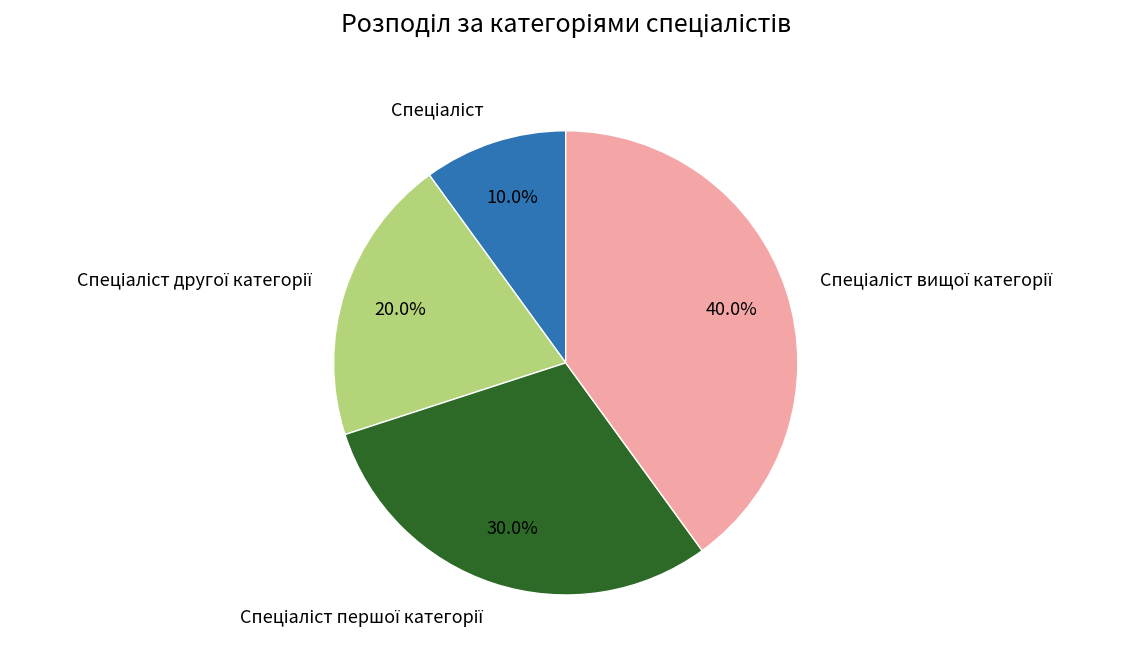

Does any single category account for the majority?

No